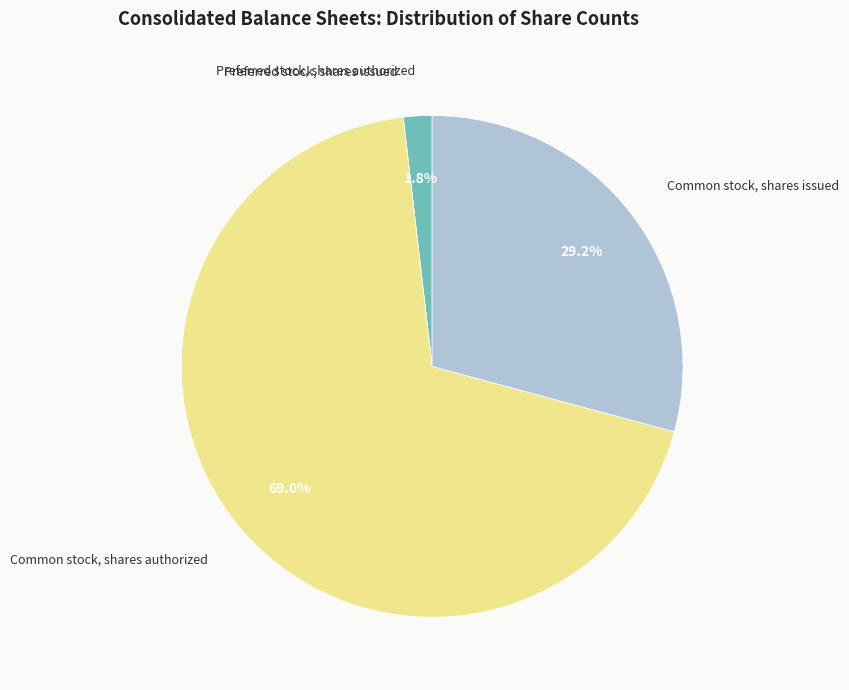

Approximately how many times larger is the value at Common stock, shares issued compared to Common stock, shares authorized?

0.4